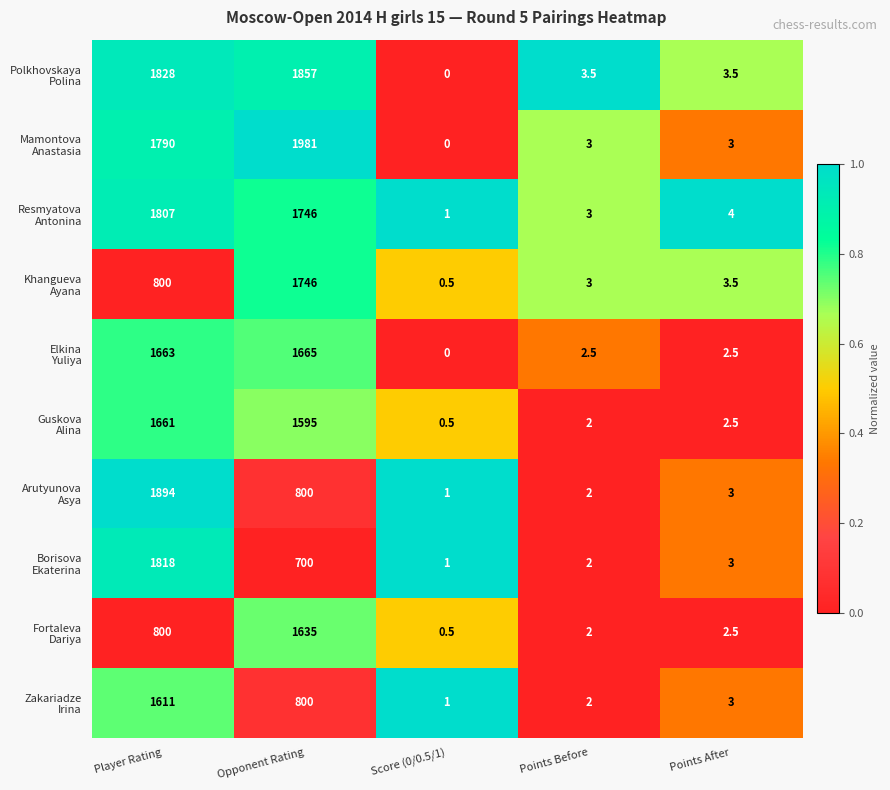

What is the total value across all series at Player Rating?

15672.0